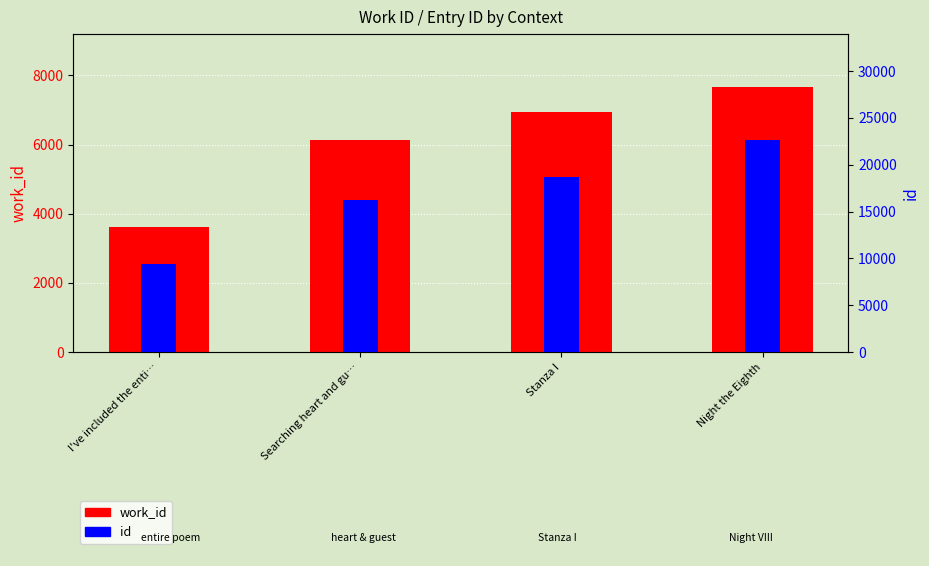

What is the total value across all series at Searching heart and gu…?

22337